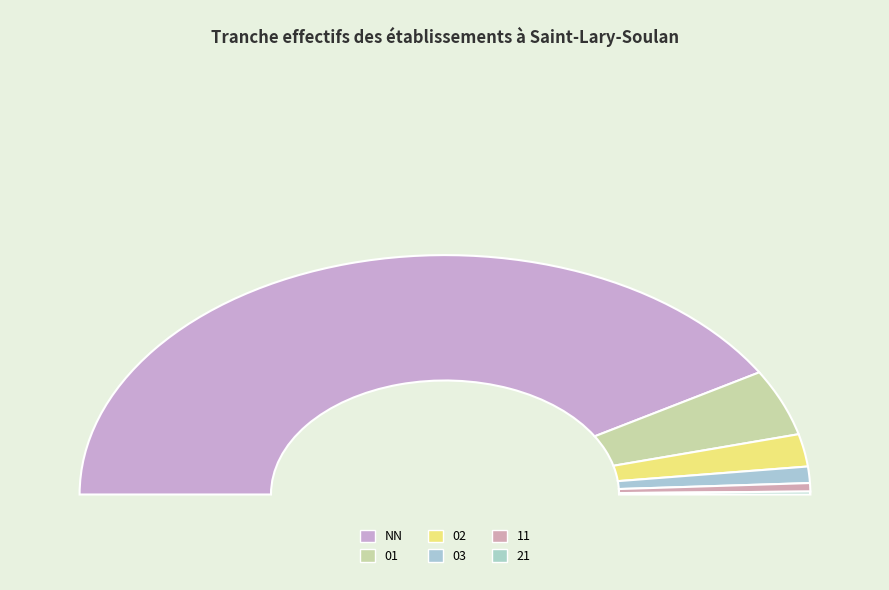

Combined, do 11 and 03 account for over 50%?

No